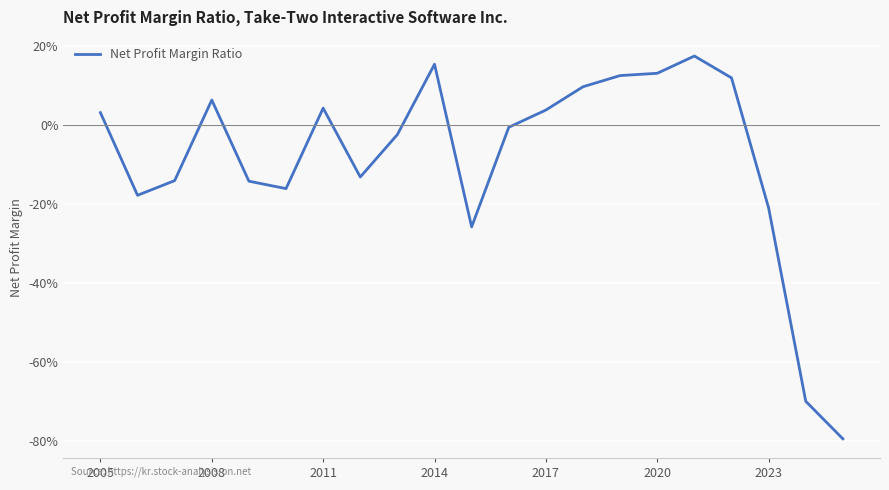

What is the sum of all values?

-1.8